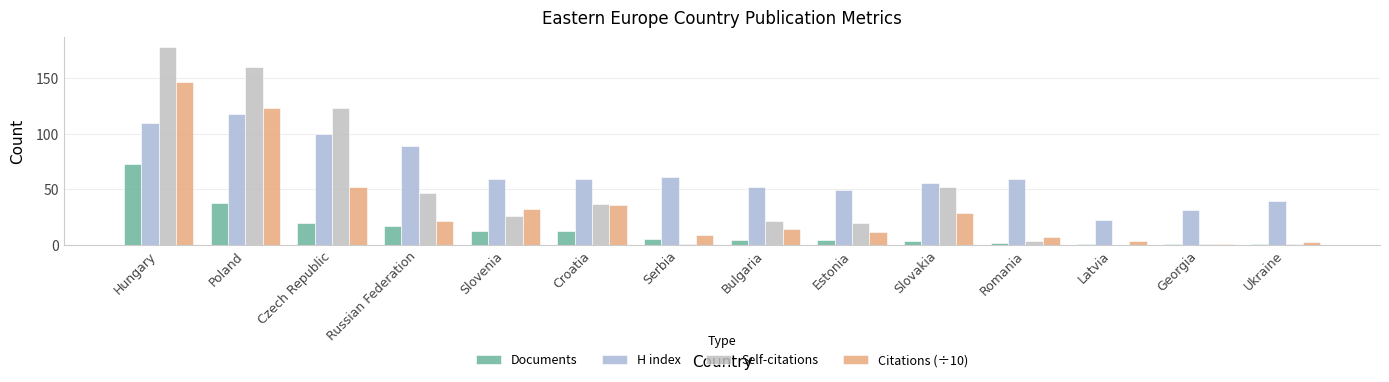

At which label does Self-citations first exceed 26?

Hungary